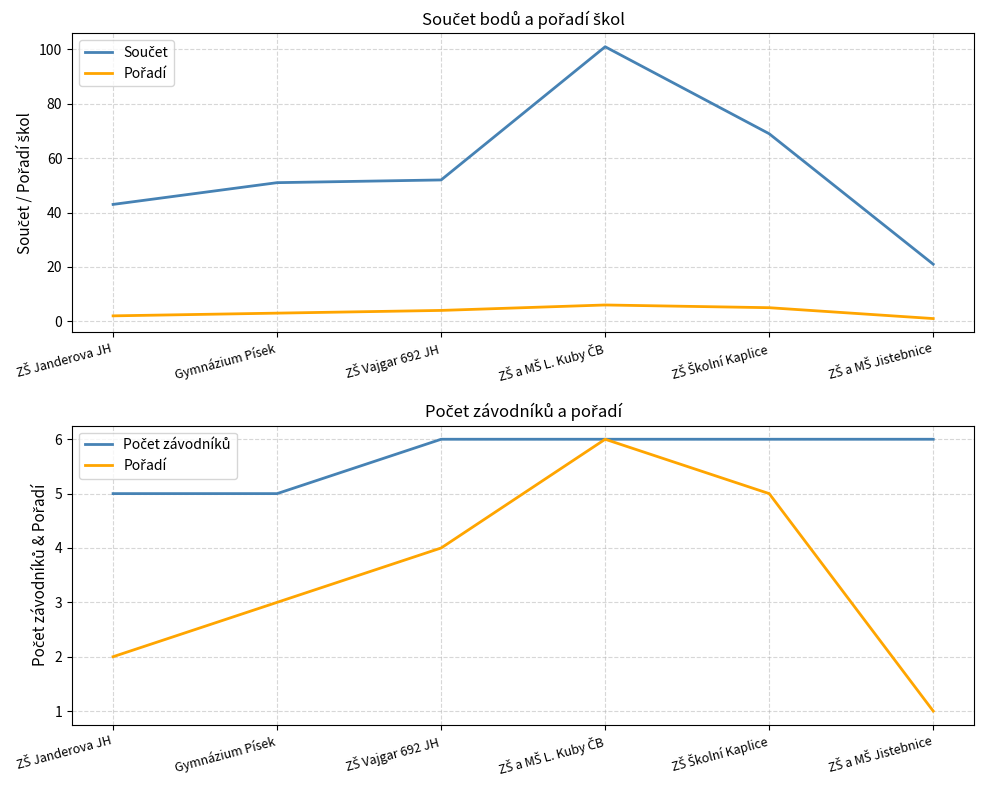

What position from the right is ZŠ Vajgar 692 JH?

4